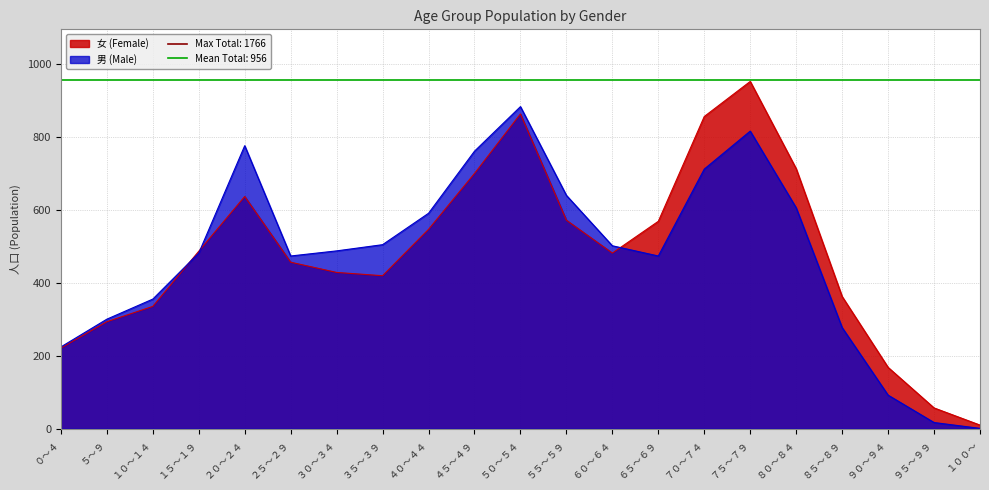

Read the 女 (Female) value at ６０～６４, to the nearest 50.

500